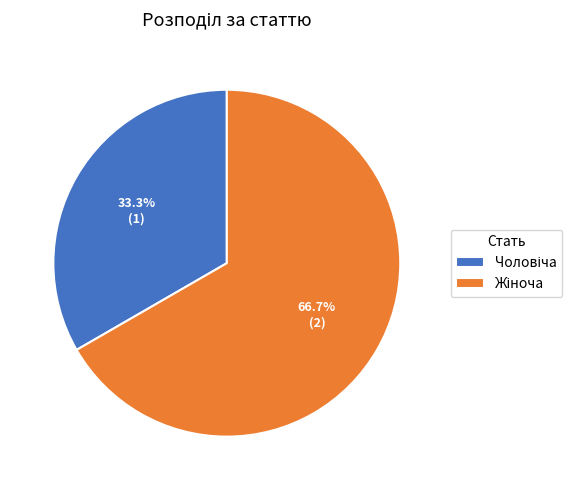

Does any single category account for the majority?

Yes